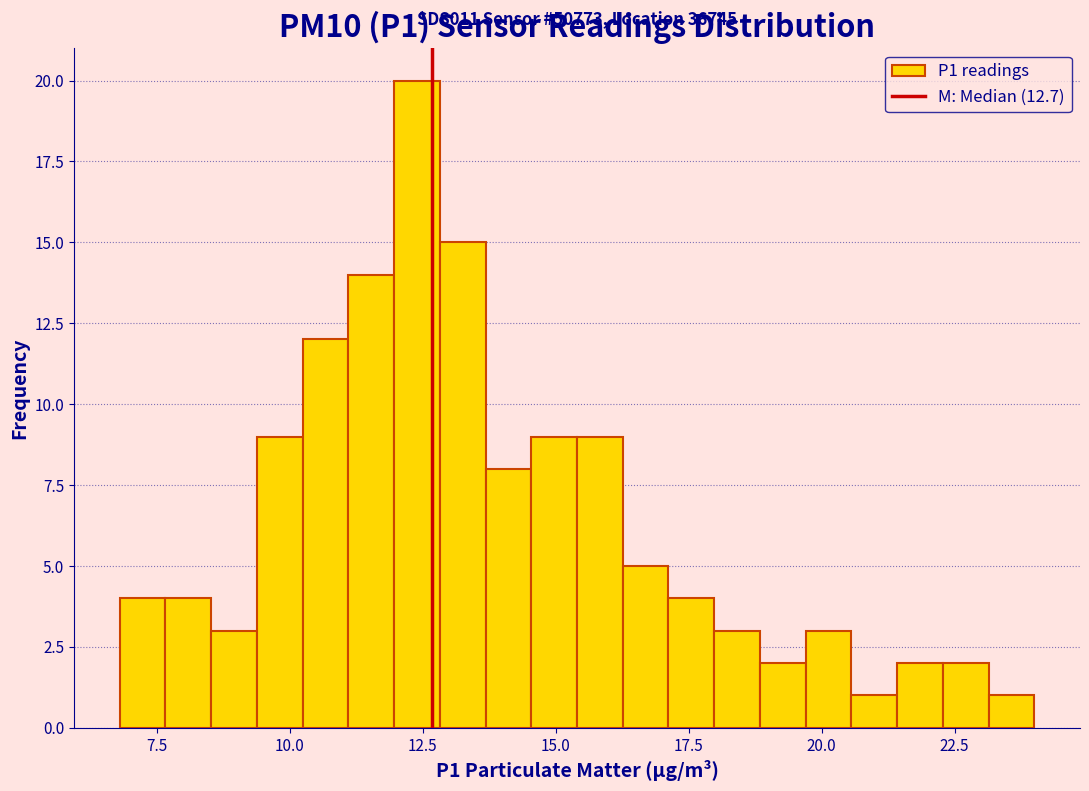

Read against the x-axis, roughly where is the centre of the tallest bar?

12.5